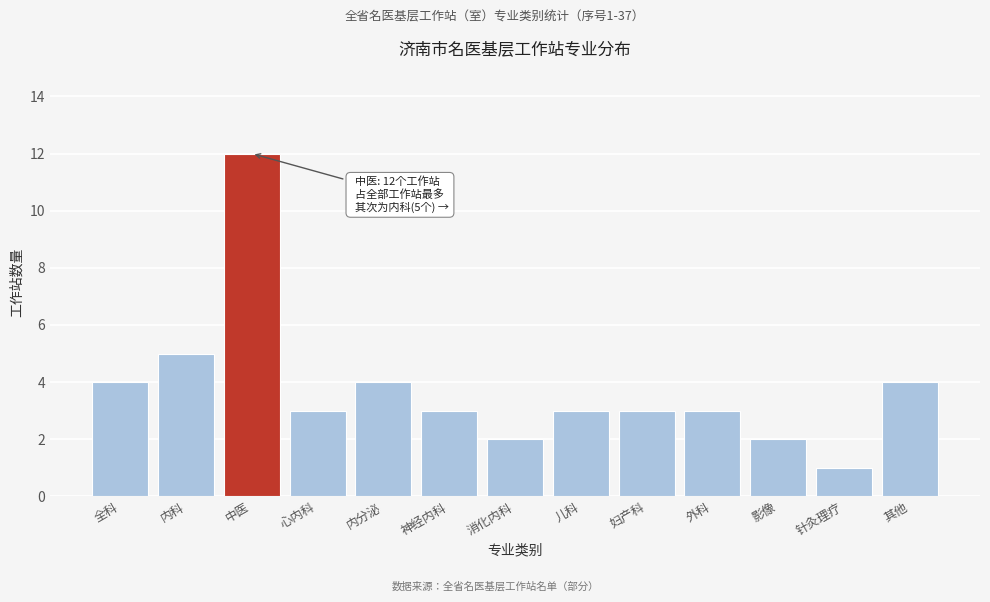

Reading left to right, list all the values displayed in this chart.

全科=4	内科=5	中医=12	心内科=3	内分泌=4	神经内科=3	消化内科=2	儿科=3	妇产科=3	外科=3	影像=2	针灸理疗=1	其他=4